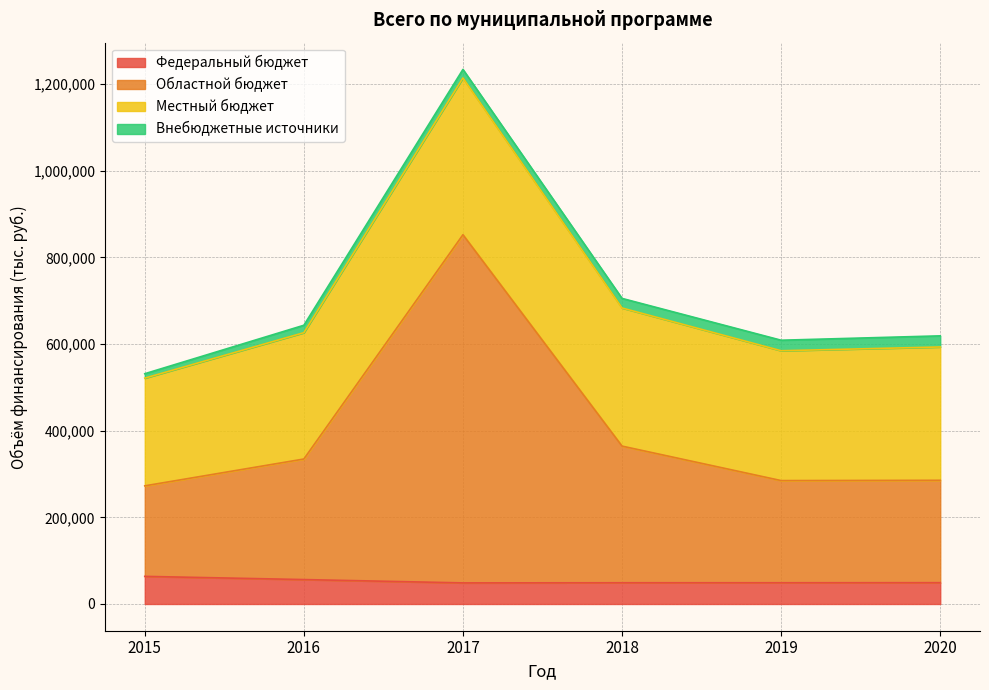

What is the difference between the maximum and minimum values in the Областной бюджет series?

579504.7